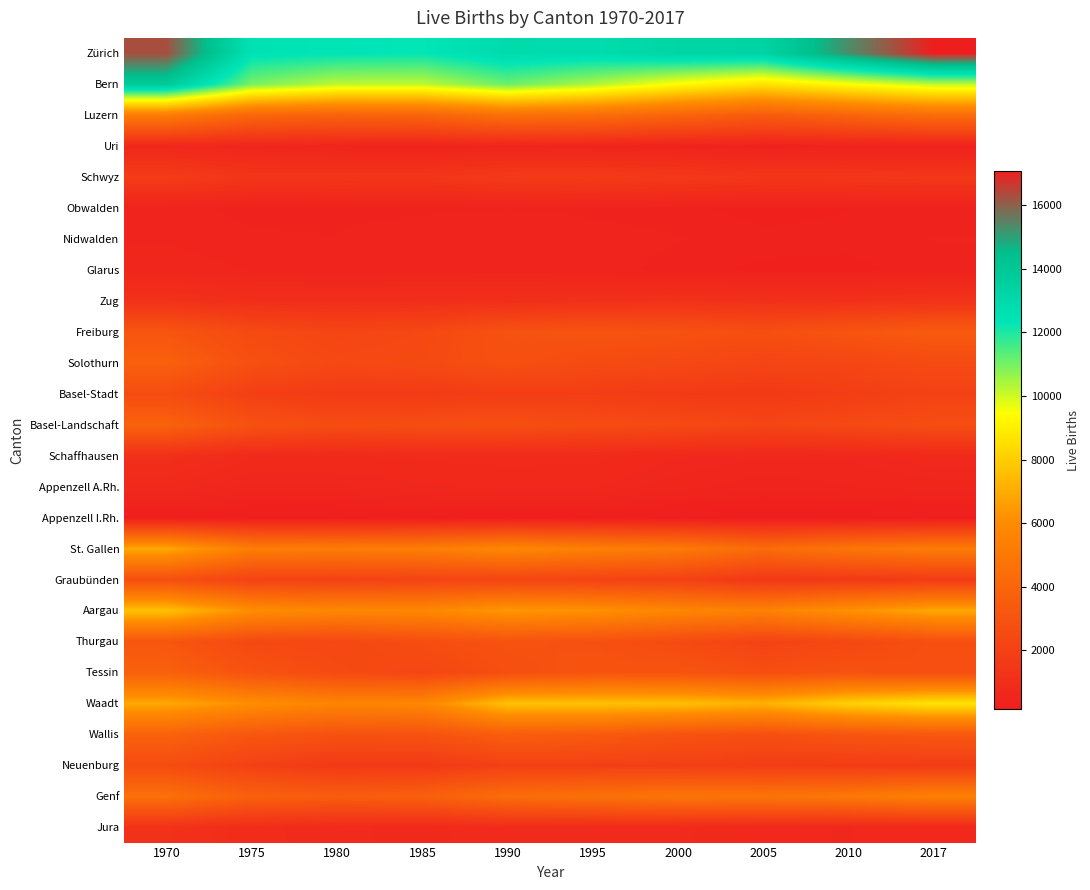

Reading left to right, transcribe all the data shown in this chart.

Zürich: 1970=16281	1975=12513	1980=12359	1985=12284	1990=12905	1995=12809	2000=13211	2005=13296	2010=15297	2017=17070
Bern: 1970=13832	1975=10953	1980=10197	1985=10172	1990=11104	1995=10373	2000=9365	2005=8595	2010=9381	2017=10141
Luzern: 1970=5213	1975=4012	1980=3792	1985=3887	1990=4520	1995=4397	2000=3894	2005=3436	2010=3912	2017=4384
Uri: 1970=624	1975=540	1980=485	1985=425	1990=484	1995=439	2000=413	2005=315	2010=350	2017=350
Schwyz: 1970=1765	1975=1398	1980=1415	1985=1425	1990=1650	1995=1706	2000=1577	2005=1462	2010=1467	2017=1510
Obwalden: 1970=448	1975=386	1980=393	1985=396	1990=412	1995=400	2000=378	2005=304	2010=347	2017=377
Nidwalden: 1970=498	1975=428	1980=417	1985=477	1990=496	1995=443	2000=420	2005=379	2010=373	2017=418
Glarus: 1970=588	1975=506	1980=488	1985=484	1990=457	1995=458	2000=380	2005=329	2010=322	2017=378
Zug: 1970=1208	1975=1022	1980=981	1985=1025	1990=1067	1995=1145	2000=1217	2005=1143	2010=1165	2017=1257
Freiburg: 1970=3116	1975=2522	1980=2260	1985=2405	1990=2923	1995=3055	2000=2918	2005=2745	2010=3087	2017=3428
Solothurn: 1970=3721	1975=2821	1980=2447	1985=2505	1990=2841	1995=2550	2000=2430	2005=2212	2010=2266	2017=2555
Basel-Stadt: 1970=2636	1975=1921	1980=1703	1985=1720	1990=1843	1995=1854	2000=1695	2005=1629	2010=1859	2017=2069
Basel-Landschaft: 1970=3829	1975=2909	1980=2626	1985=2730	1990=2778	1995=2581	2000=2485	2005=2268	2010=2449	2017=2694
Schaffhausen: 1970=1094	1975=786	1980=776	1985=800	1990=819	1995=810	2000=693	2005=626	2010=630	2017=747
Appenzell A.Rh.: 1970=743	1975=577	1980=602	1985=667	1990=694	1995=693	2000=559	2005=448	2010=505	2017=564
Appenzell I.Rh.: 1970=223	1975=194	1980=178	1985=210	1990=247	1995=214	2000=184	2005=150	2010=159	2017=186
St. Gallen: 1970=6927	1975=5308	1980=5237	1985=5317	1990=5812	1995=5449	2000=5119	2005=4330	2010=4852	2017=5205
Graubünden: 1970=2775	1975=2116	1980=2054	1985=2153	1990=2240	1995=2135	2000=2011	2005=1528	2010=1602	2017=1712
Aargau: 1970=7668	1975=6092	1980=5779	1985=5818	1990=6447	1995=6232	2000=5756	2005=5495	2010=6258	2017=6914
Thurgau: 1970=3160	1975=2446	1980=2388	1985=2688	1990=2975	1995=2880	2000=2554	2005=2109	2010=2396	2017=2809
Tessin: 1970=3747	1975=2987	1980=2535	1985=2311	1990=2763	1995=3060	2000=3057	2005=2784	2010=2953	2017=2774
Waadt: 1970=6912	1975=6134	1980=5671	1985=5779	1990=7658	1995=7663	2000=7587	2005=7199	2010=8129	2017=8686
Wallis: 1970=3838	1975=3225	1980=2919	1985=2947	1990=3569	1995=3403	2000=2991	2005=2814	2010=3096	2017=3259
Neuenburg: 1970=2607	1975=2022	1980=1622	1985=1625	1990=2003	1995=1977	2000=1934	2005=1819	2010=1750	2017=1758
Genf: 1970=4564	1975=3721	1980=3530	1985=3693	1990=4377	1995=4629	2000=4828	2005=4806	2010=5007	2017=5441
Jura: 1970=1199	1975=925	1980=807	1985=741	1990=855	1995=848	2000=802	2005=682	2010=678	2017=695